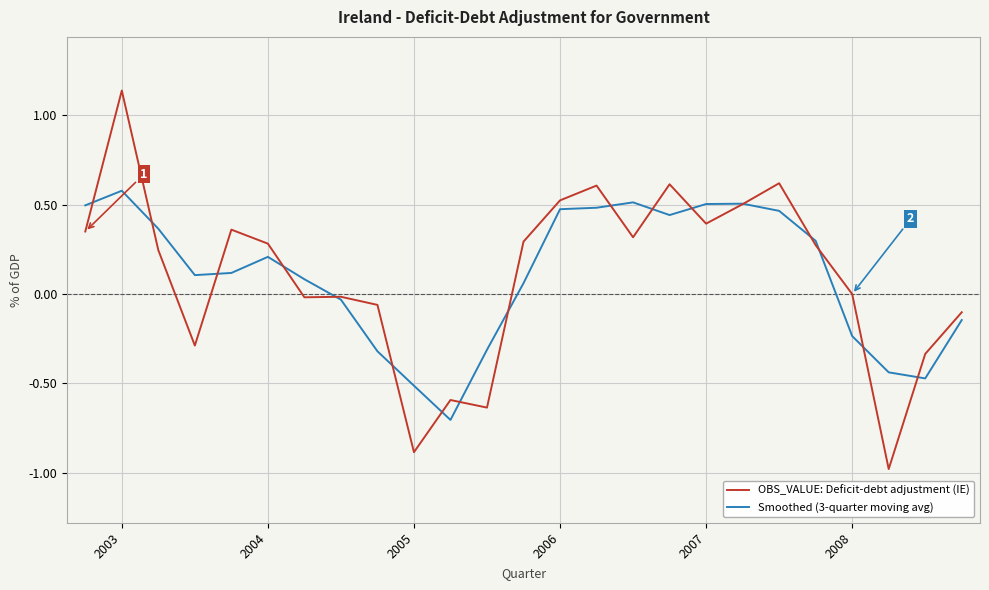

How many lines are shown in the chart?

2